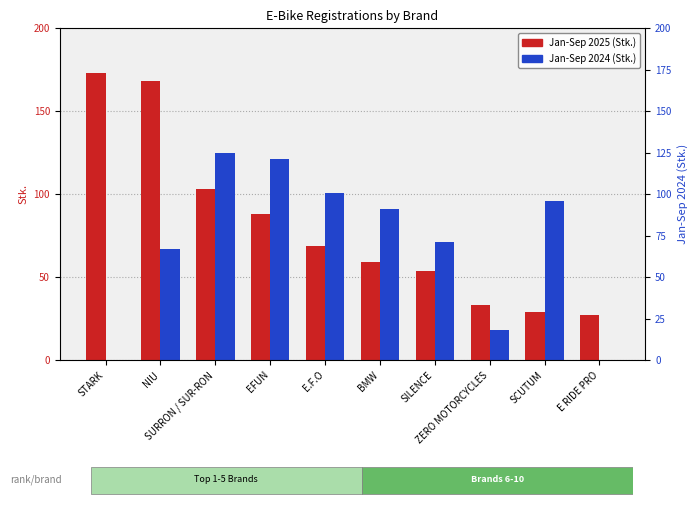

What value does the Jan-Sep 2025 series have at EFUN, to the nearest 50?

100